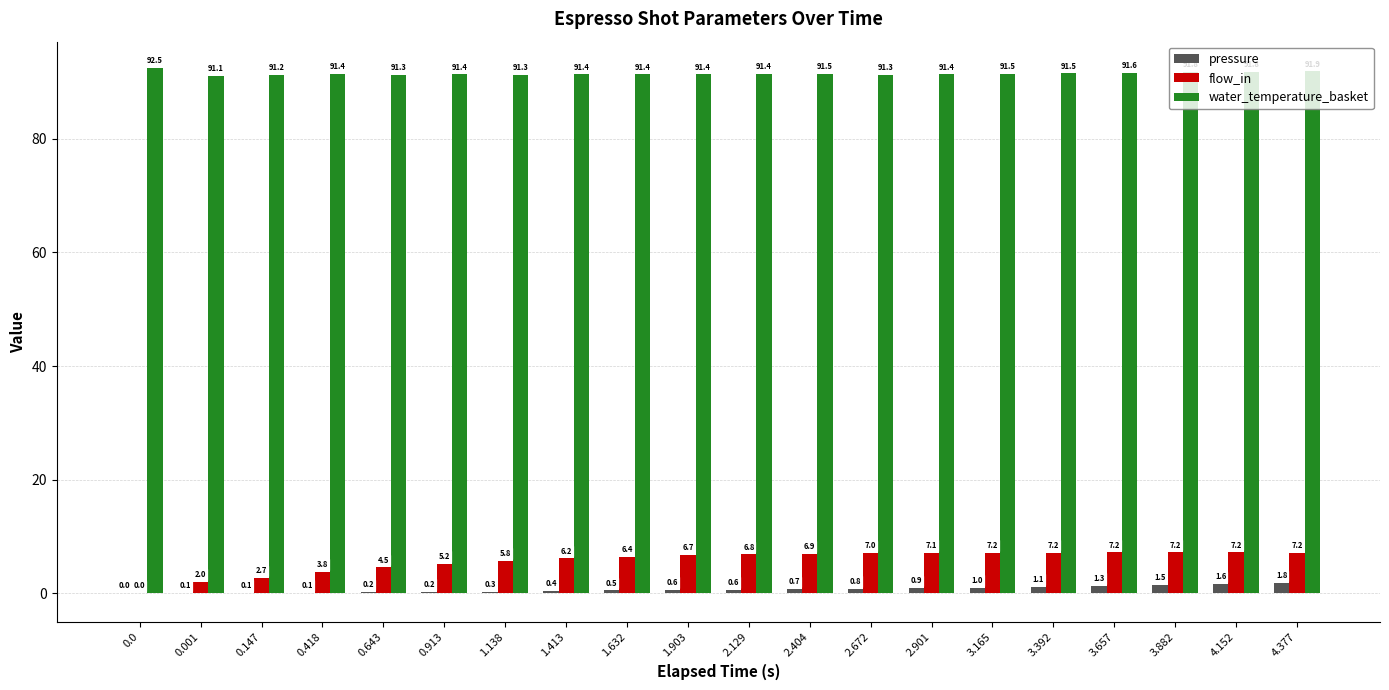

What is the highest value of the water_temperature_basket series?

92.5